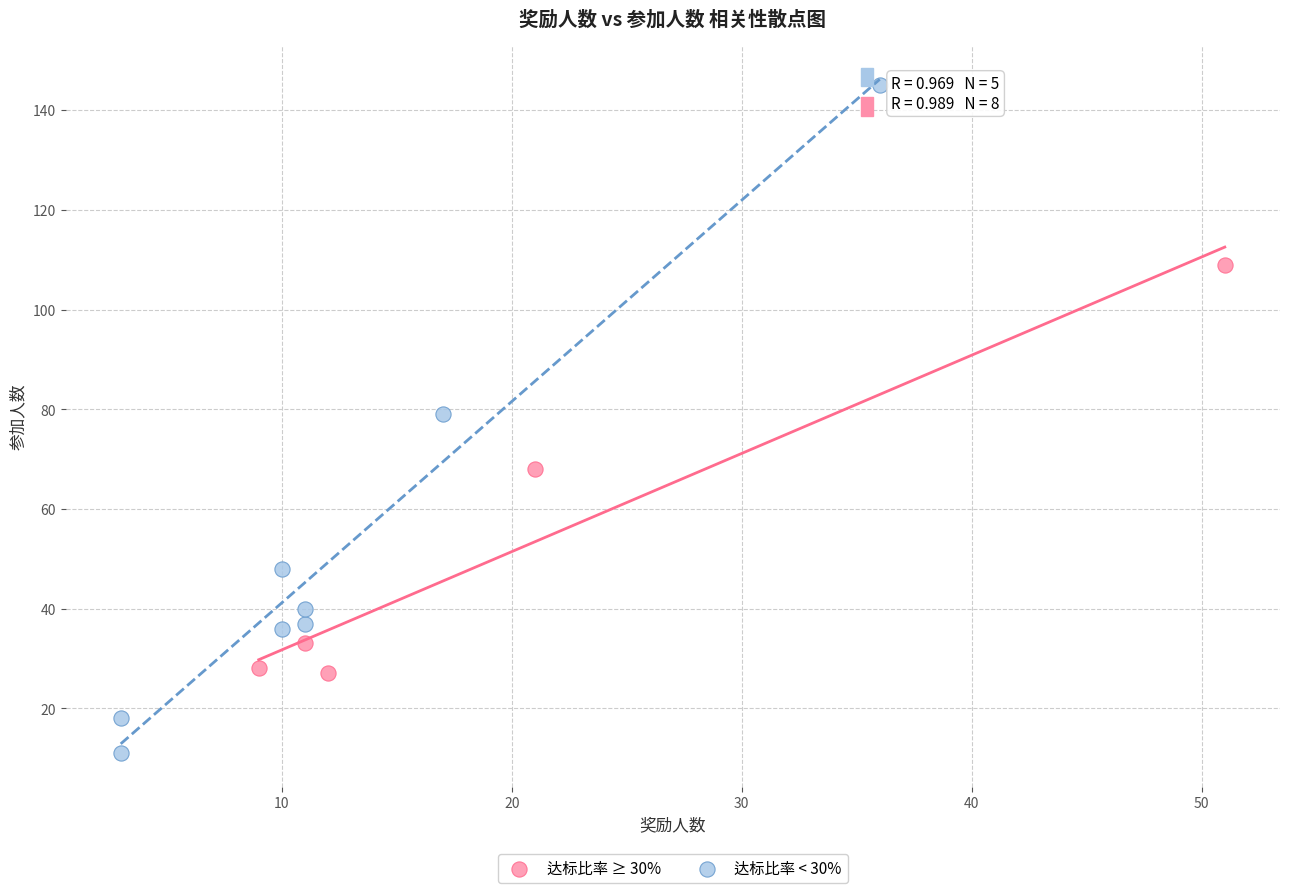

Which series contains the highest Y value?

达标比率 < 30%